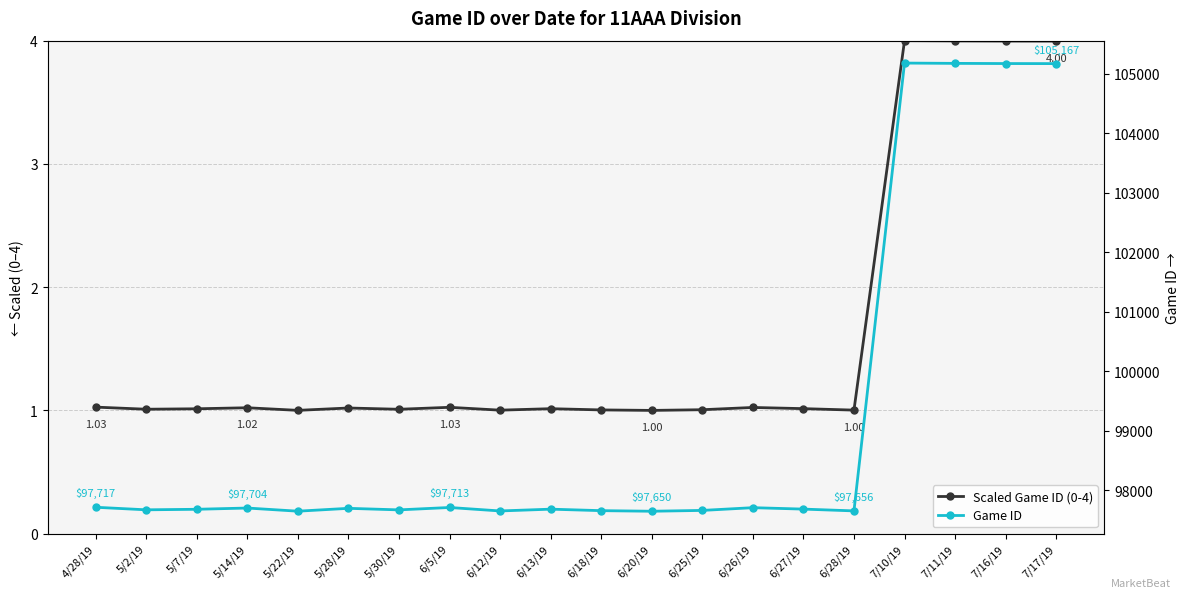

Is the value of Game ID at 7/11/19 greater than the value of Scaled Game ID (0-4) at 7/17/19?

Yes